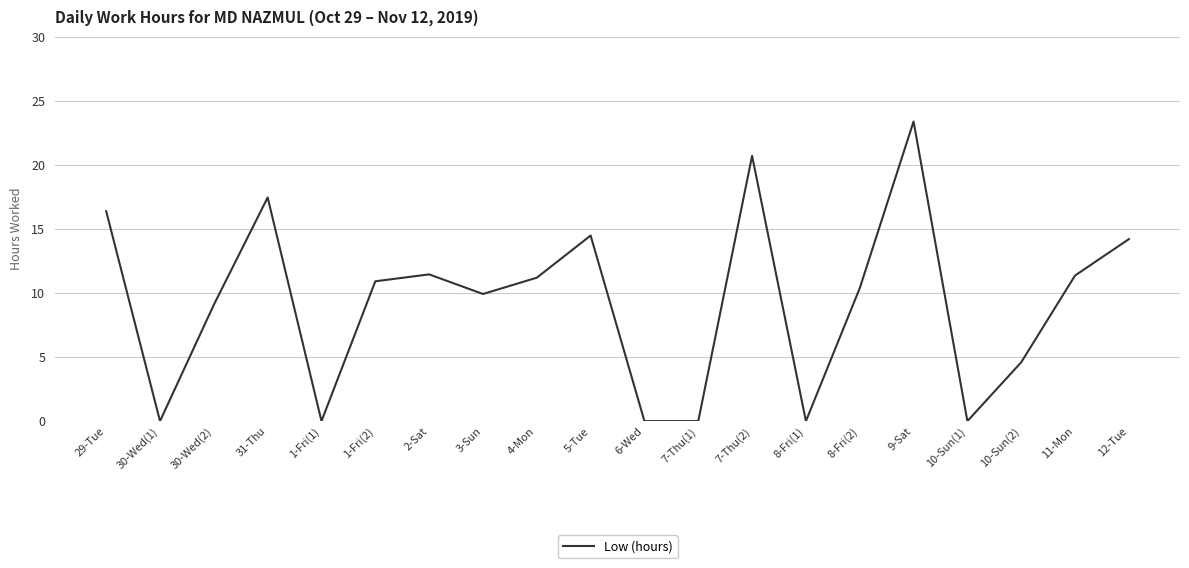

Which label corresponds to the largest value in the chart?

9-Sat